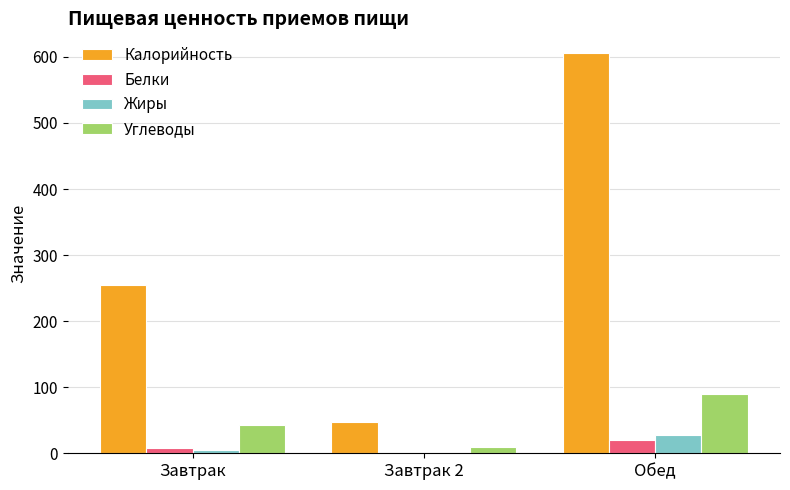

What is the maximum value shown in the chart?

605.4